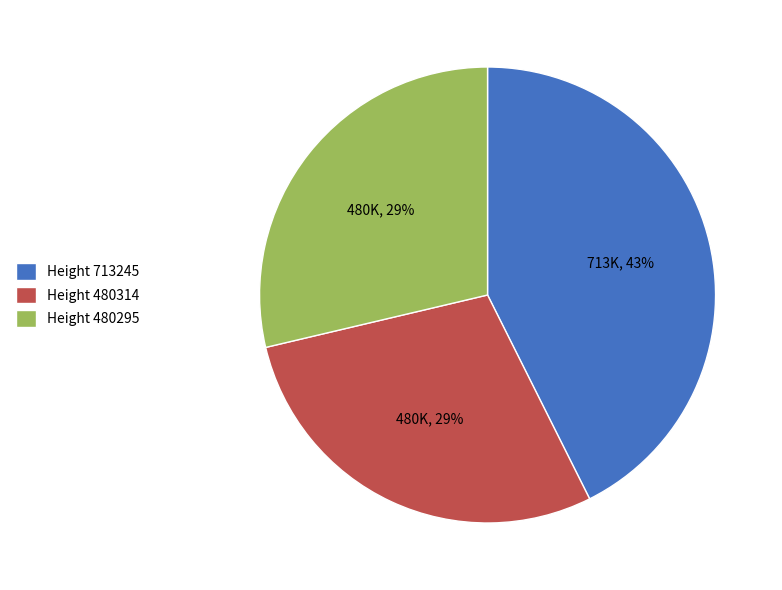

Count the number of slices in the pie.

3